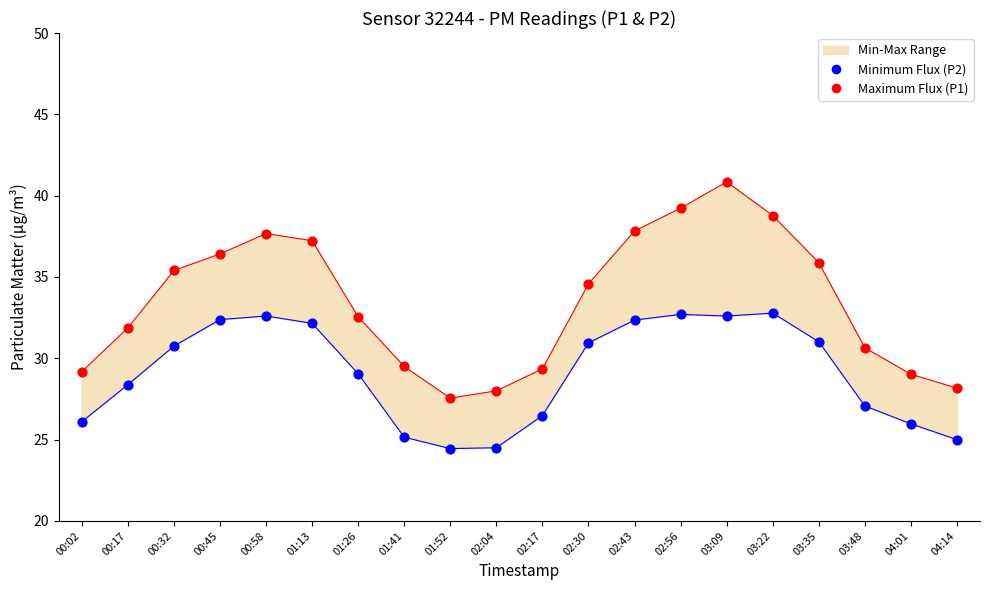

Which series reaches the maximum Y coordinate?

Maximum Flux (P1)